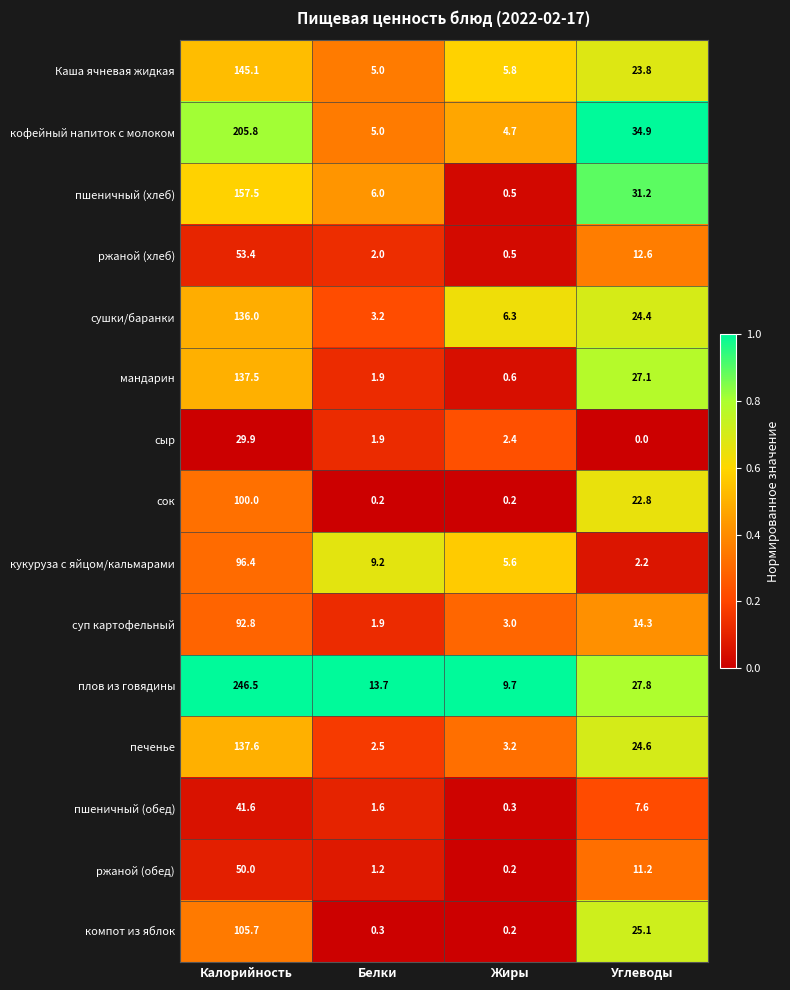

Which series has the largest range (max minus min)?

плов из говядины